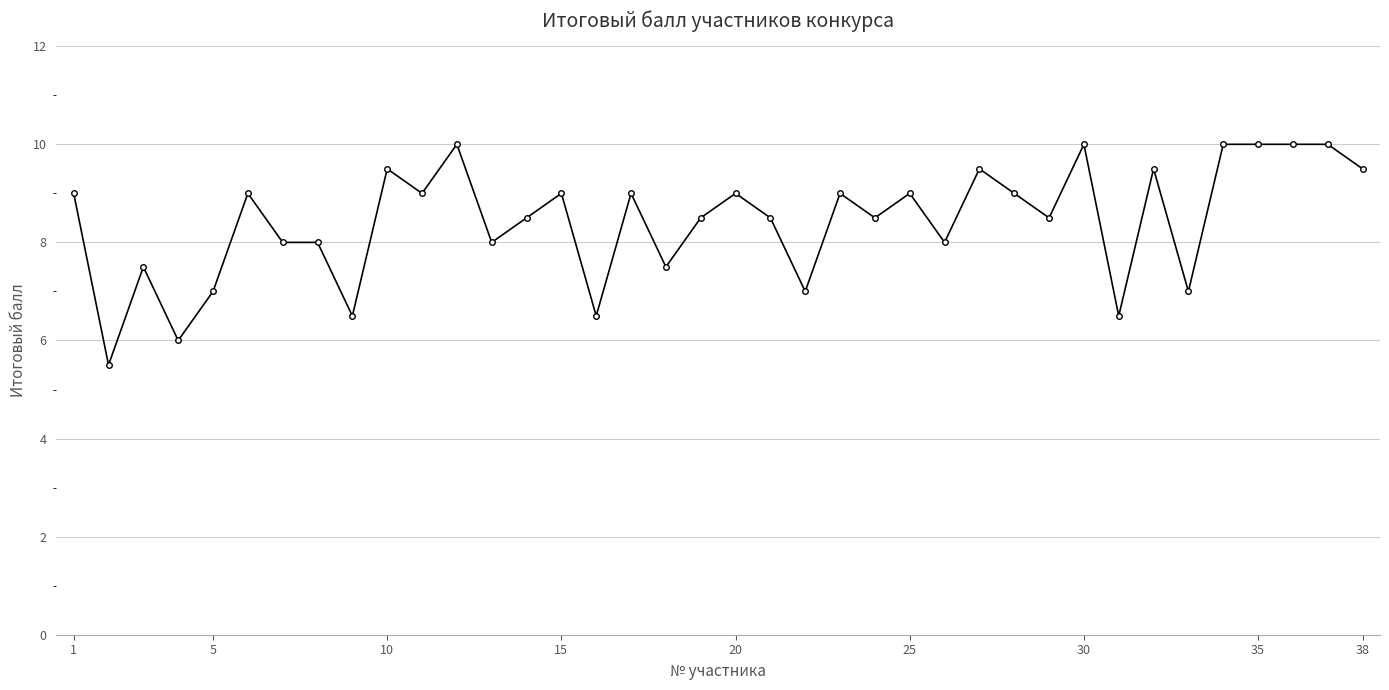

What is the maximum value shown in the chart?

10.0